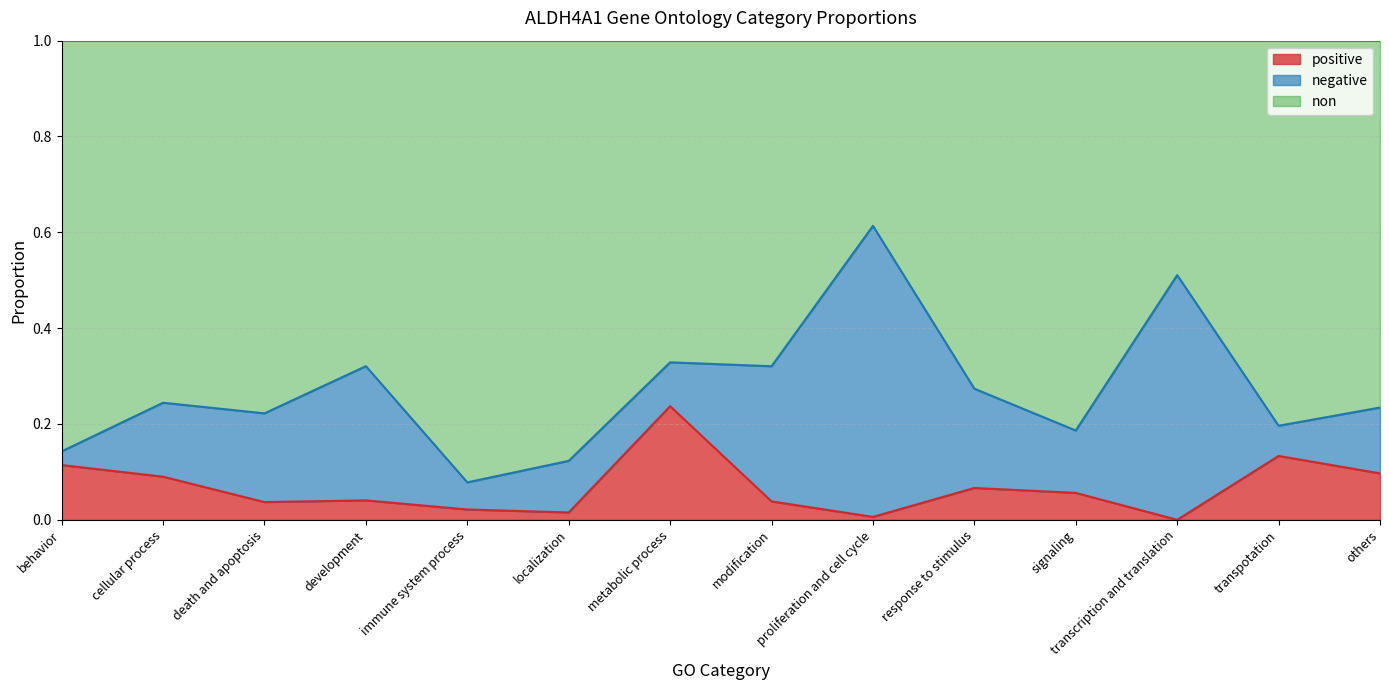

What position from the right is transcription and translation?

3